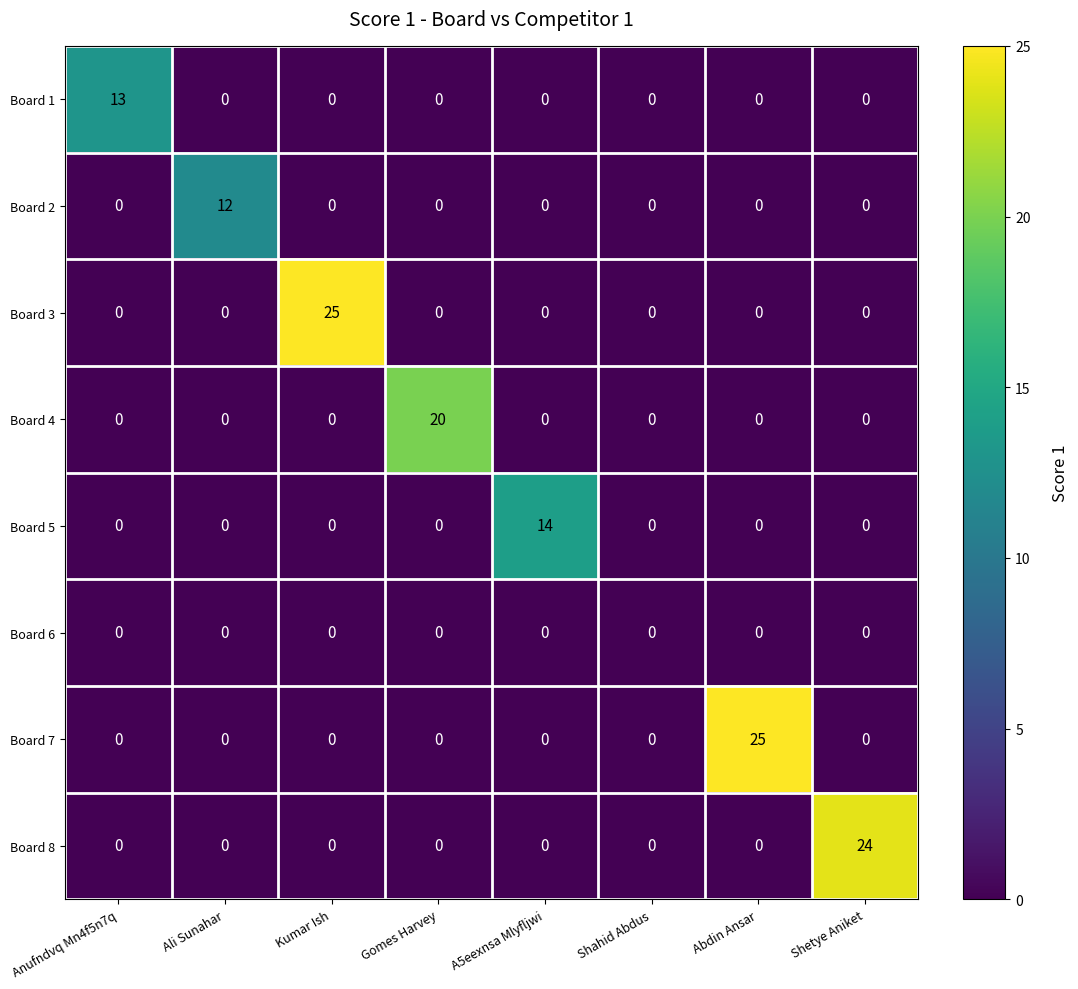

What is the total value across all series at Gomes Harvey?

20